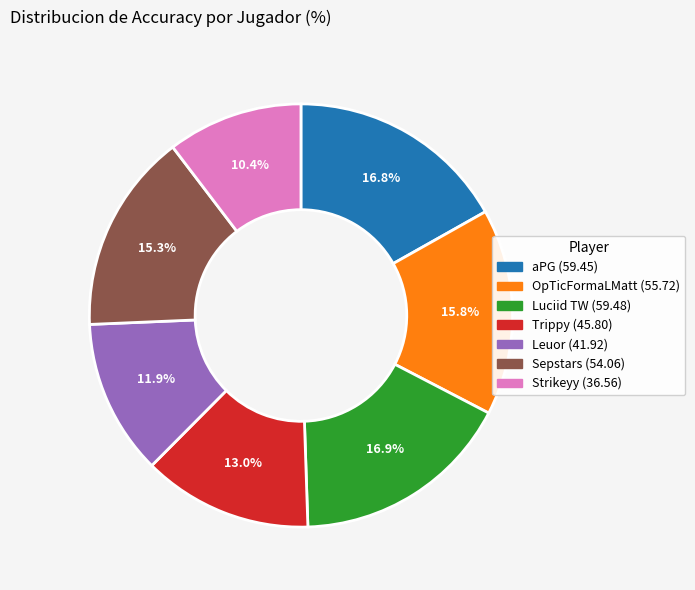

Combined, what portion of the pie is Luciid TW and Sepstars?

32.2%